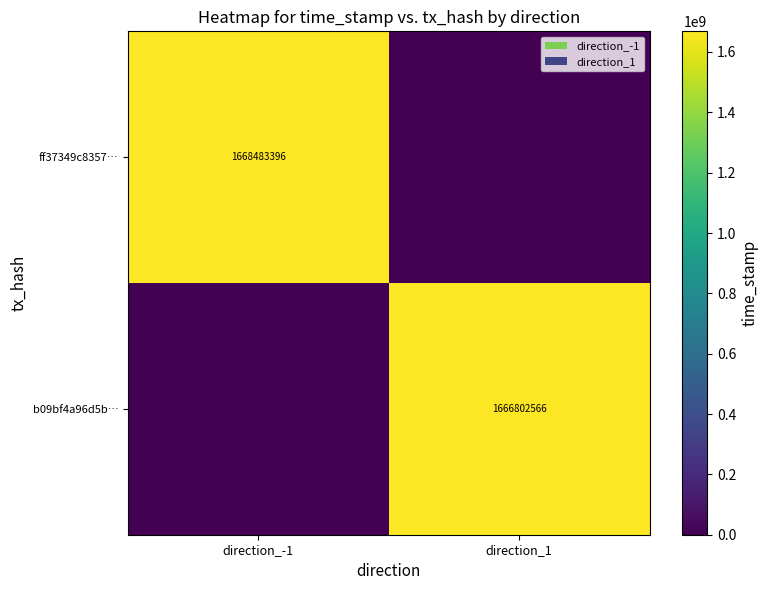

How many categories are shown in the chart?

2